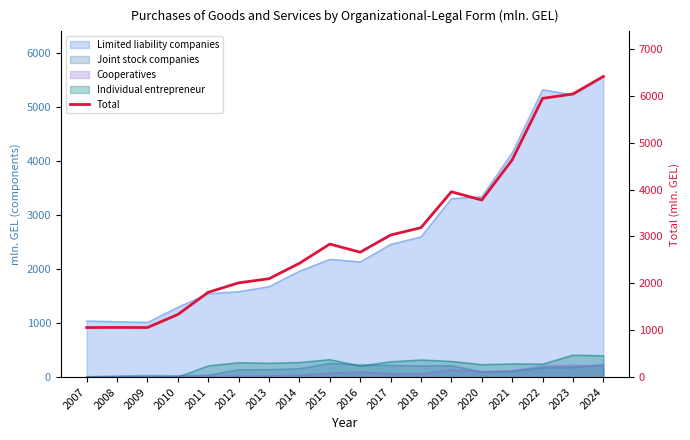

Approximately how many times larger is the value at 2010 compared to 2021?

0.3